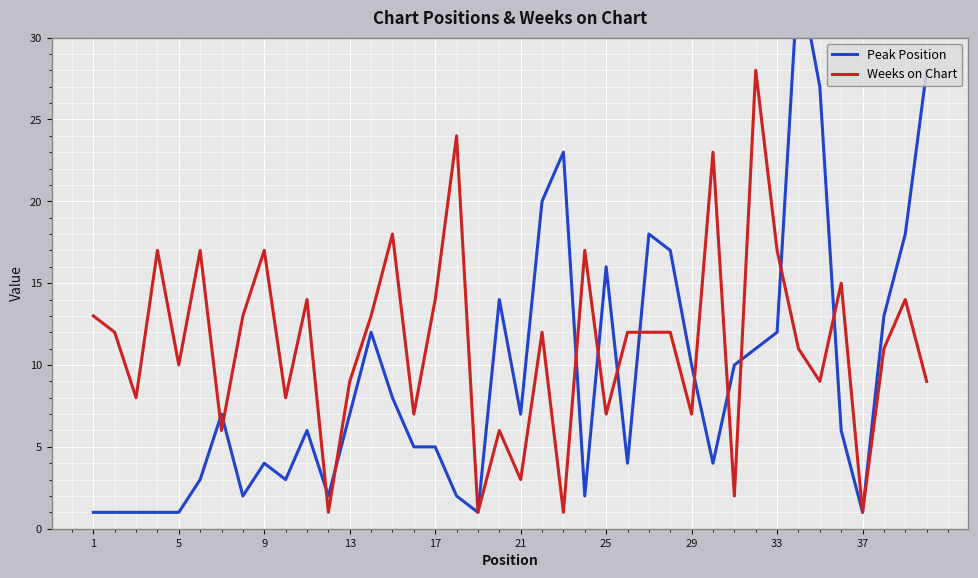

Reading left to right, transcribe all the data shown in this chart.

Peak Position: 1	1	1	1	1	3	7	2	4	3	6	2	7	12	8	5	5	2	1	14	7	20	23	2	16	4	18	17	10	4	10	11	12	34	27	6	1	13	18	28
Weeks on Chart: 13	12	8	17	10	17	6	13	17	8	14	1	9	13	18	7	14	24	1	6	3	12	1	17	7	12	12	12	7	23	2	28	17	11	9	15	1	11	14	9